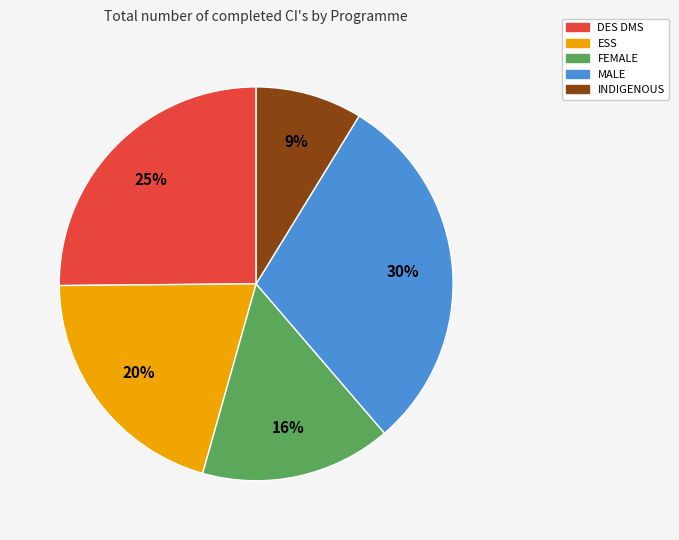

Does DES DMS represent more than half of the total?

No